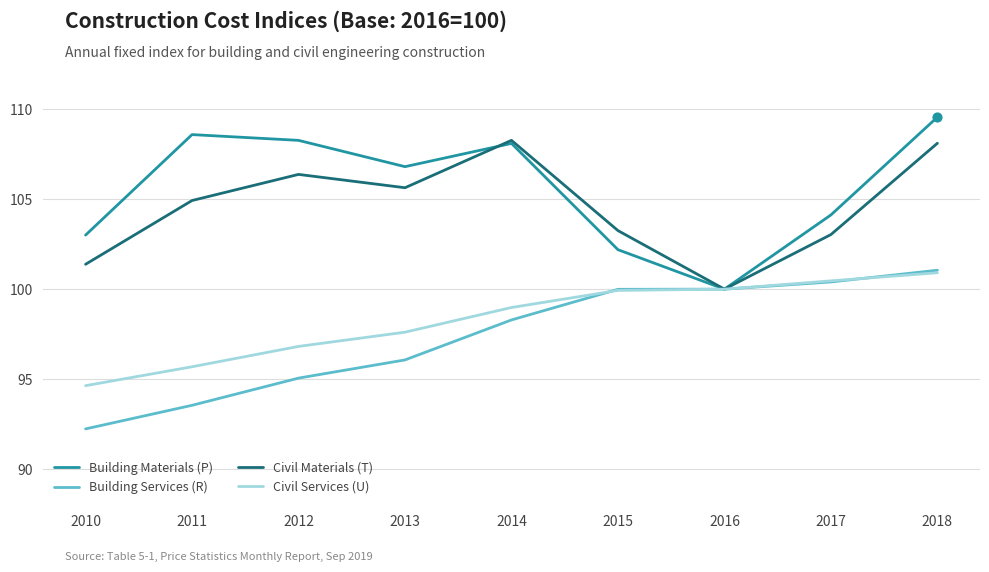

Between 2014 and 2016, which series saw the biggest shift?

Civil Materials (T)